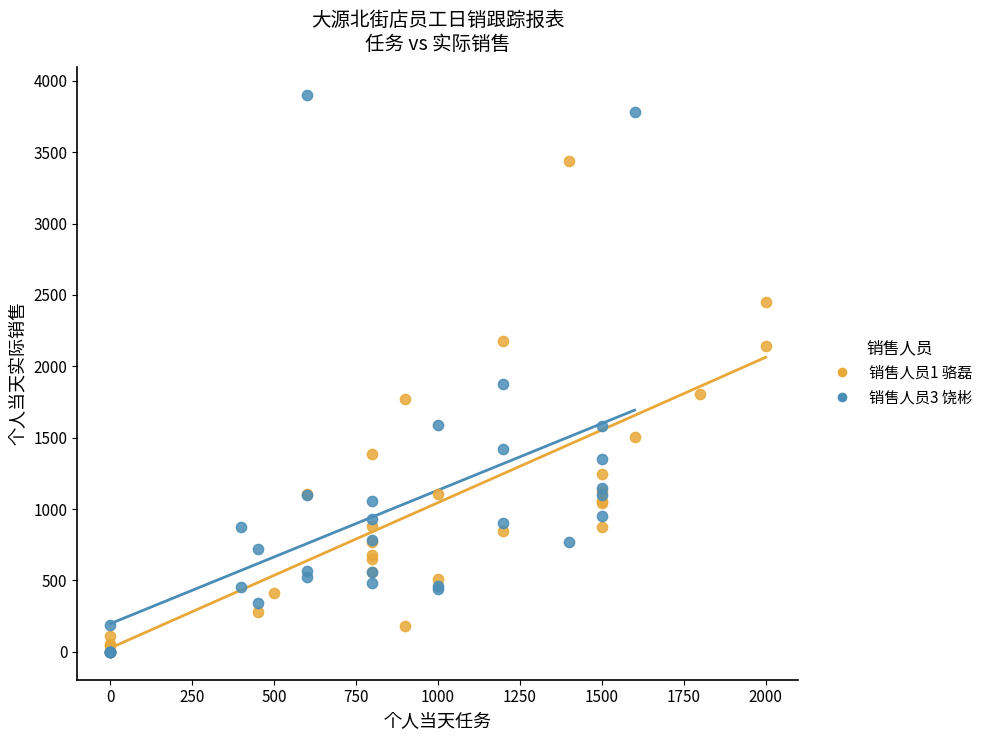

Which series has the widest spread of Y values?

销售人员3 饶彬